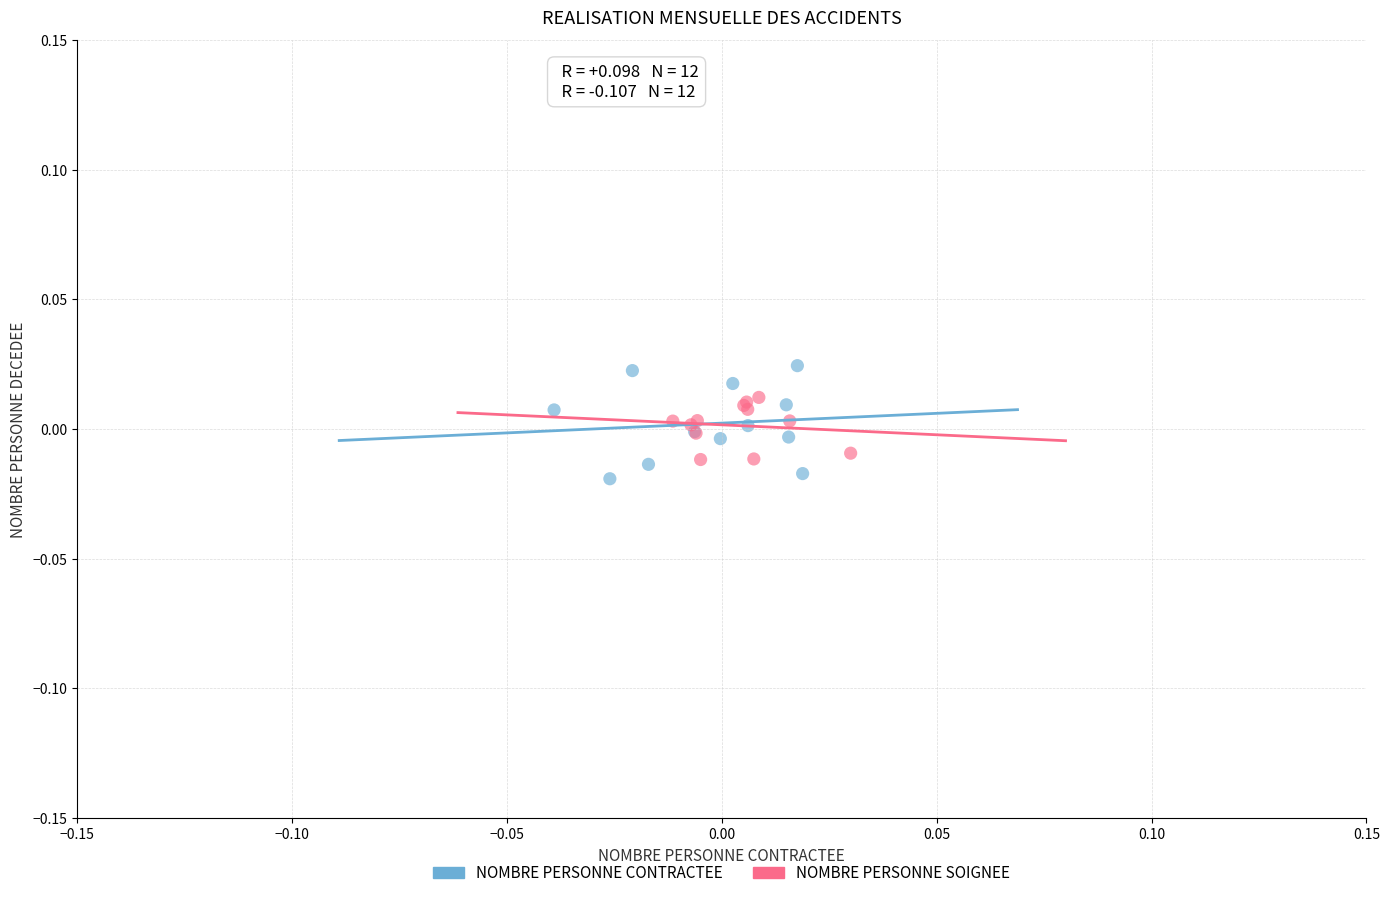

Which series contains the highest Y value?

NOMBRE PERSONNE CONTRACTEE